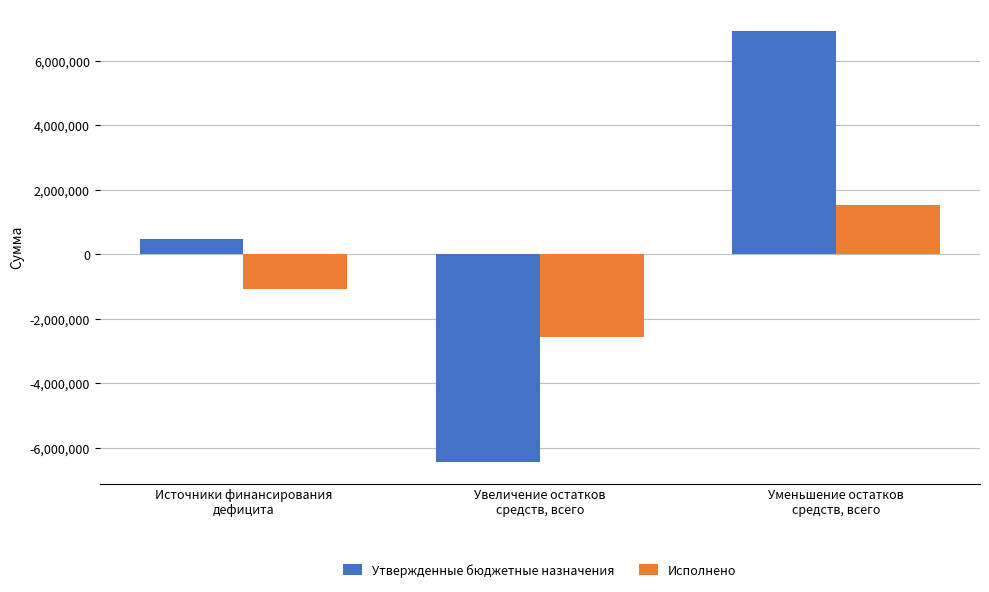

What is the label of the 2nd bar from the right?

Увеличение остатков
средств, всего